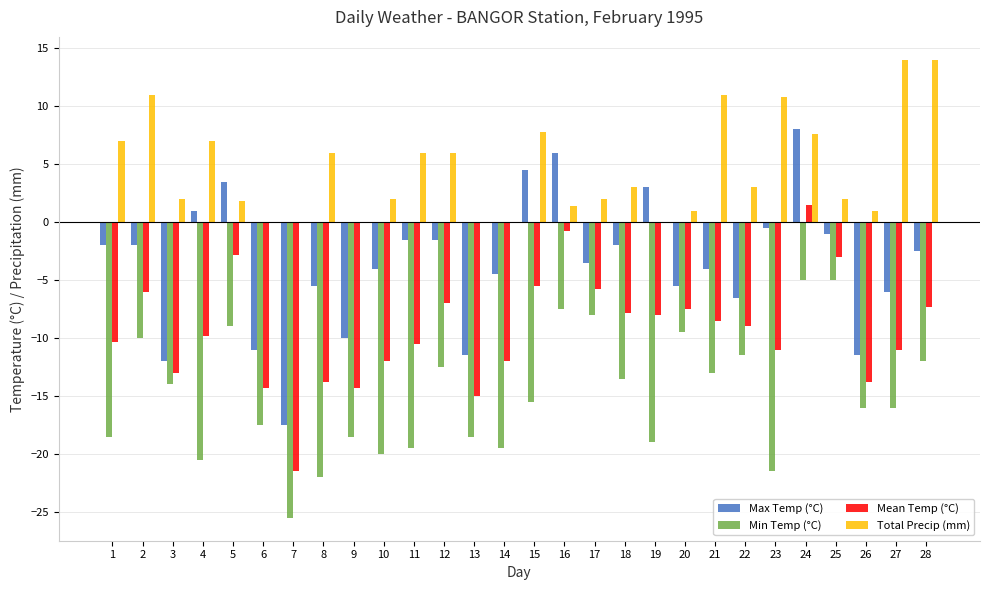

Does the chart contain stacked bars?

No